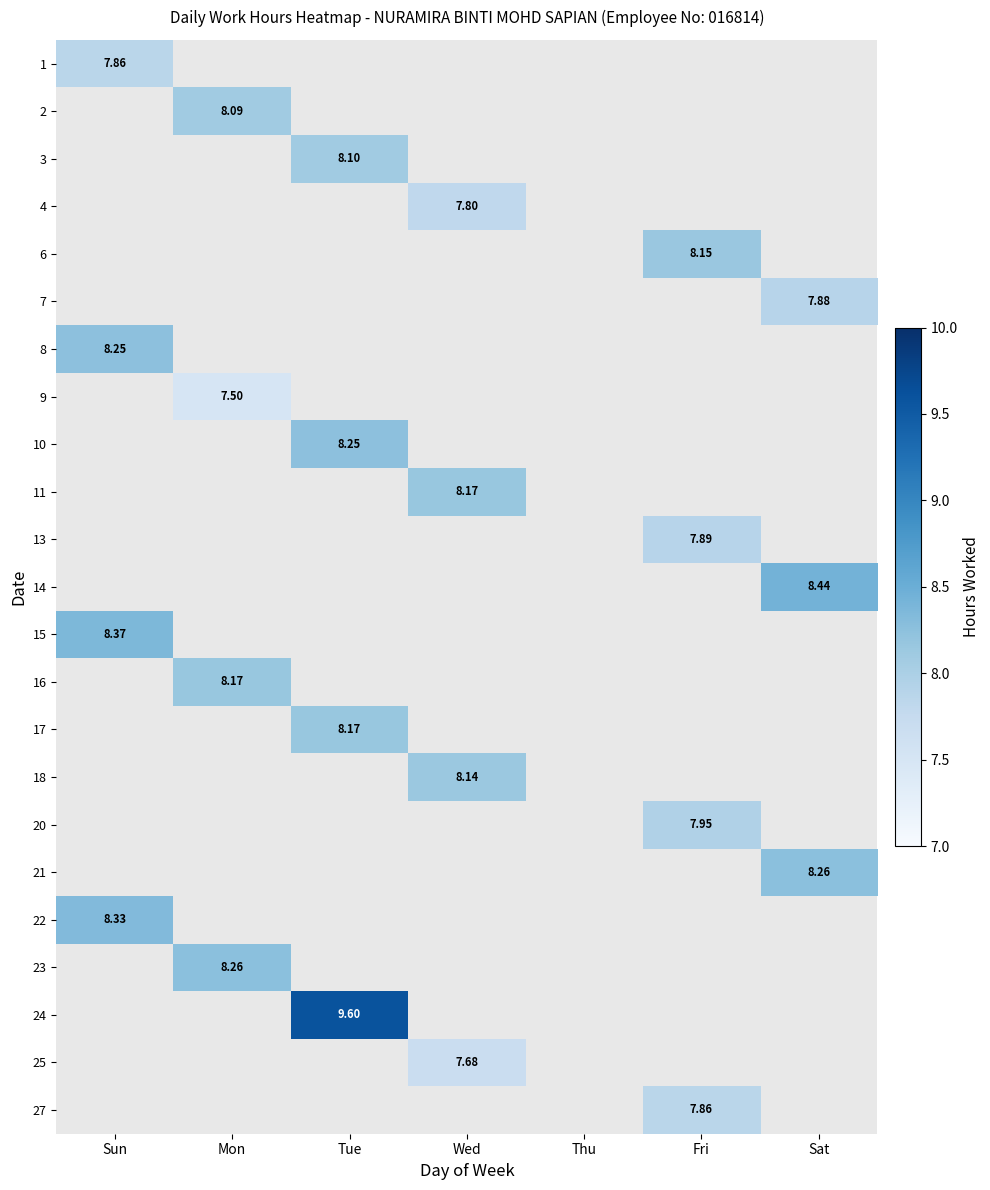

Where does the 4 series first go above 7?

Wed